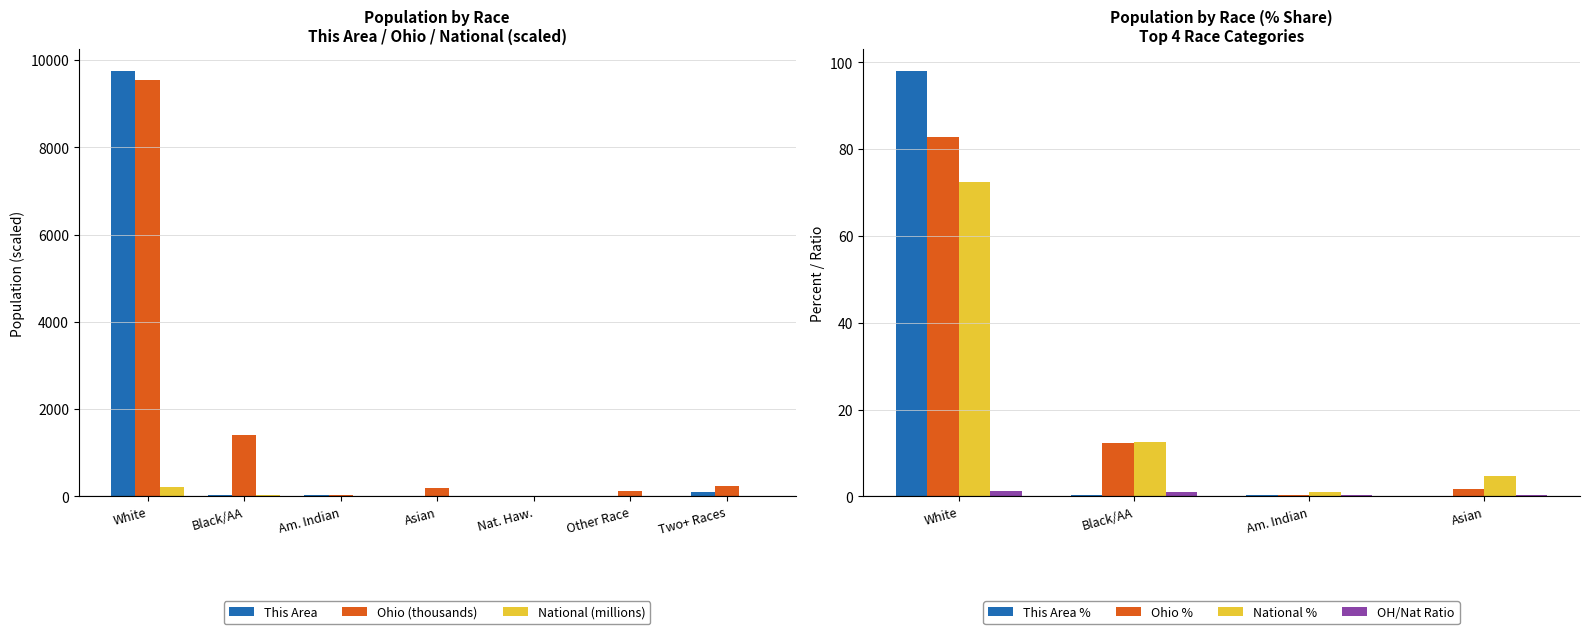

How many groups of bars are there?

7